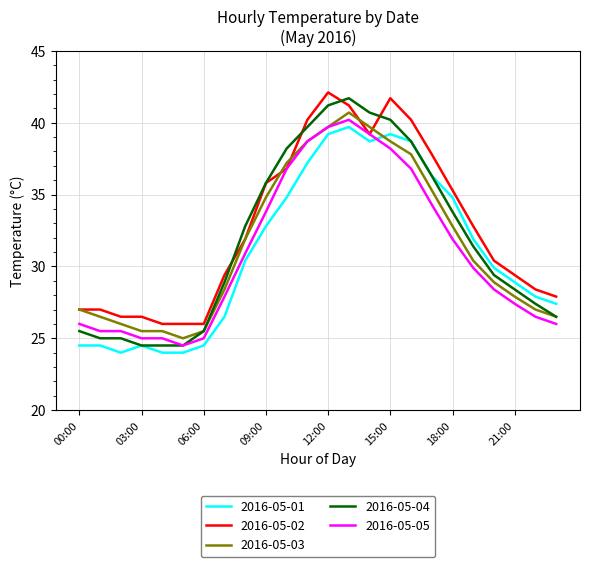

Which series has the largest range (max minus min)?

2016-05-04